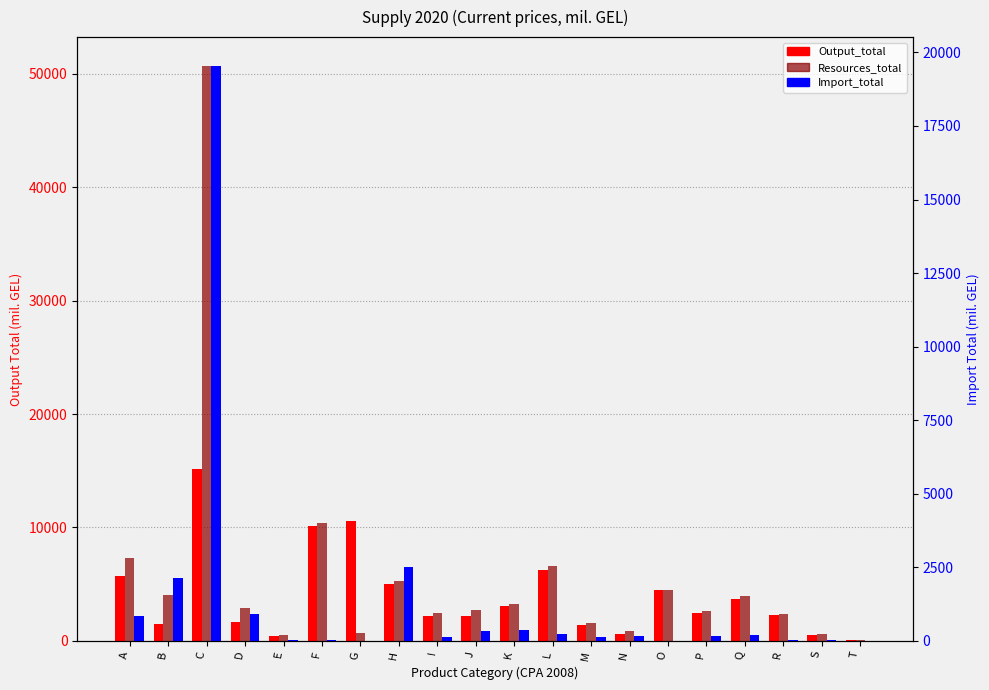

Which has a higher value, D or Q?

Q